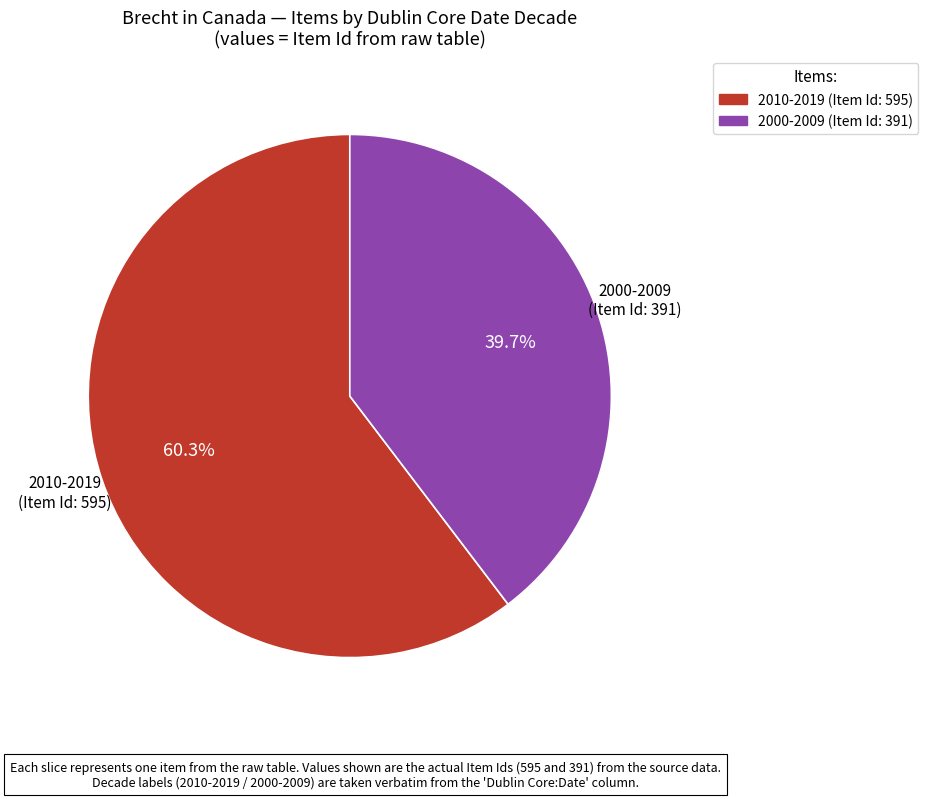

Is there a majority slice in this chart?

Yes